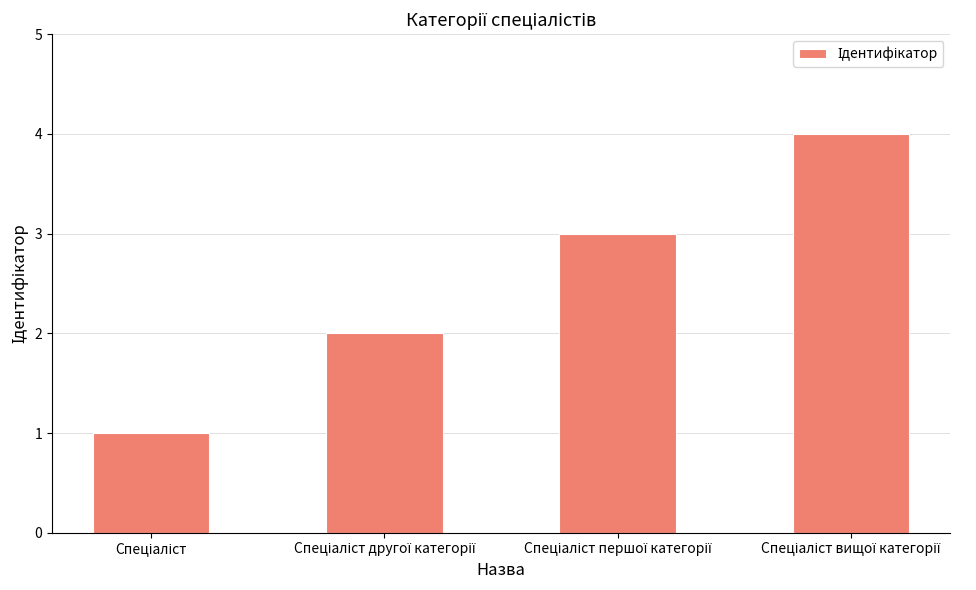

What is the difference between the maximum and minimum values?

3